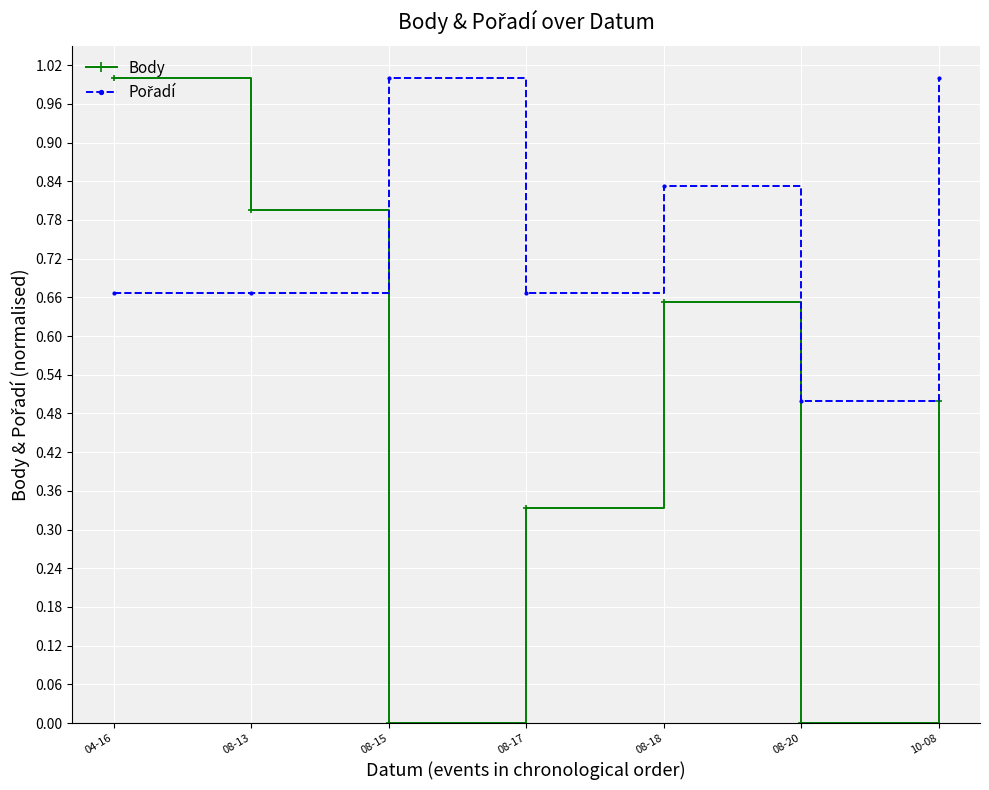

In Body, how many points are higher than both neighbors (excluding endpoints)?

1